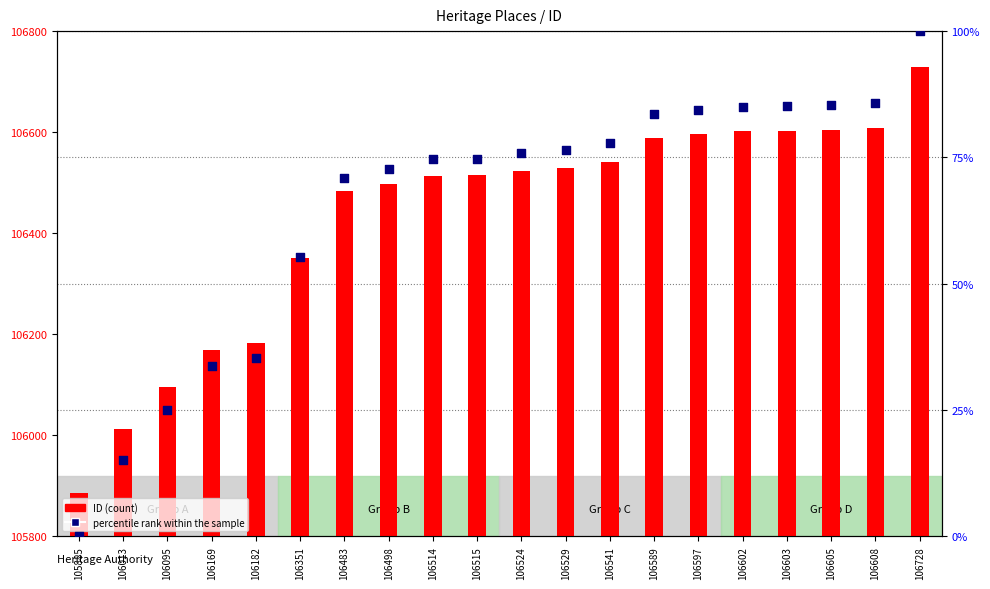

Is the value of ID at 106515 greater than the value of percentile rank within the sample at 106524?

Yes